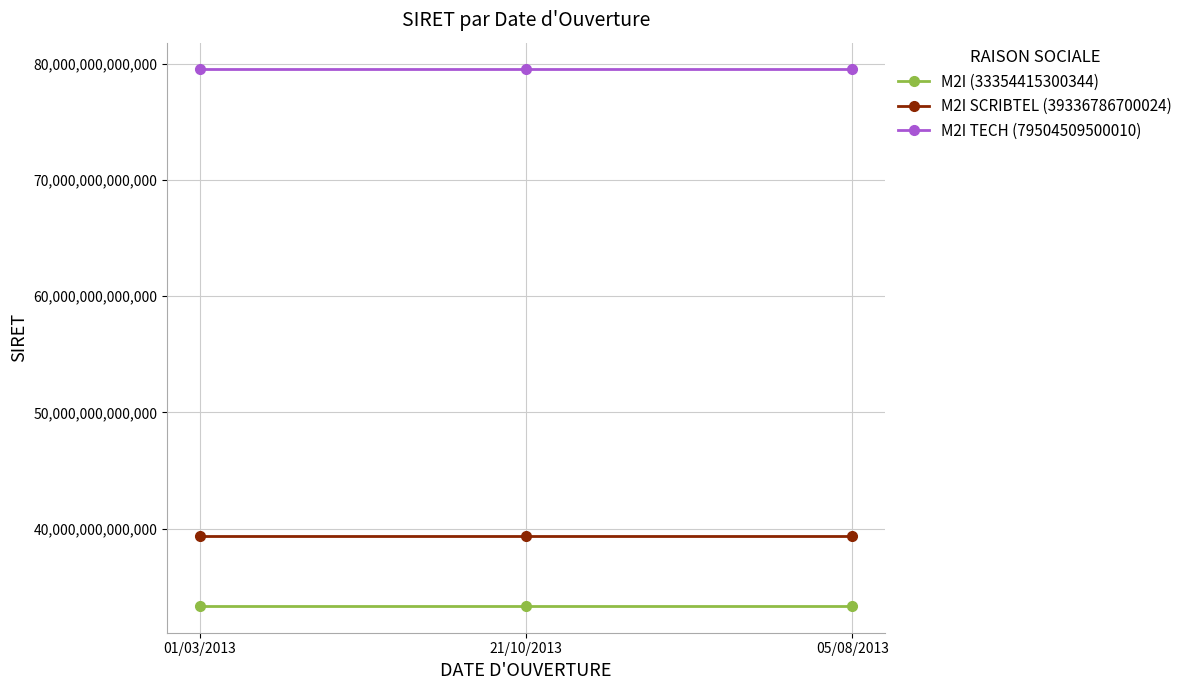

The M2I TECH (79504509500010) series shows 79504509500010 at 05/08/2013. True or false?

True